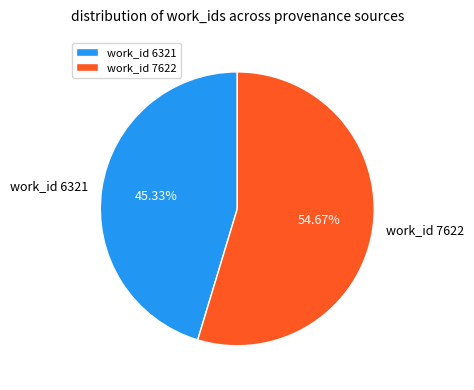

Which category has the biggest portion of the pie?

work_id 7622